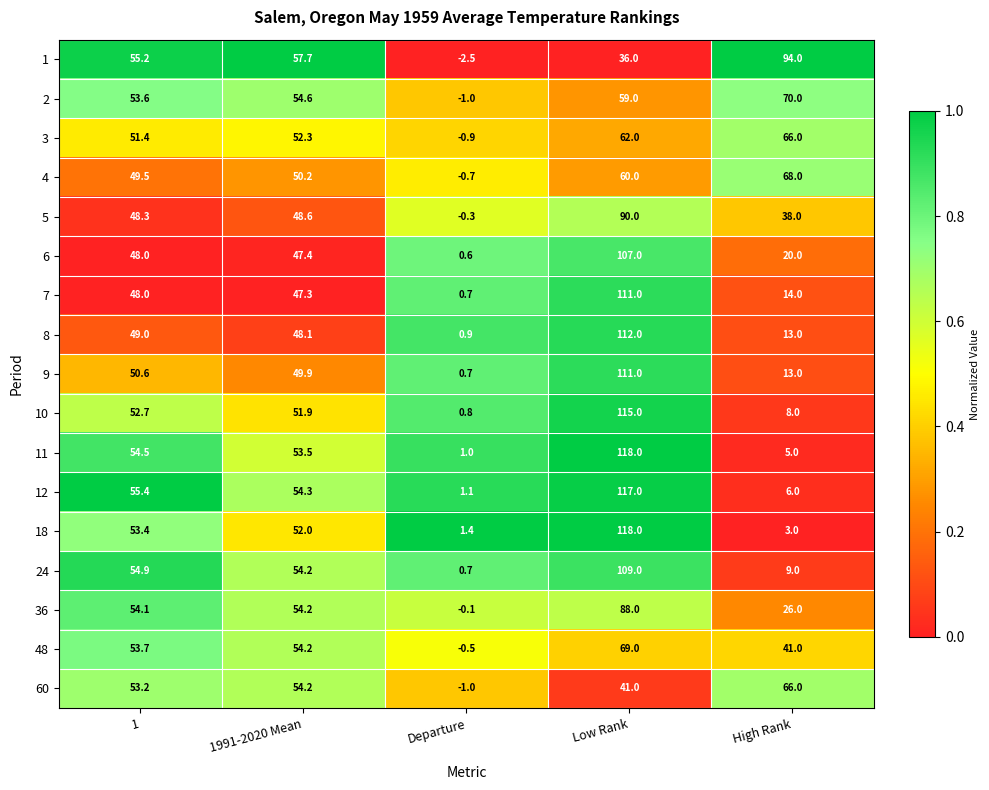

What is the approximate value of 60 at High Rank?

66.0